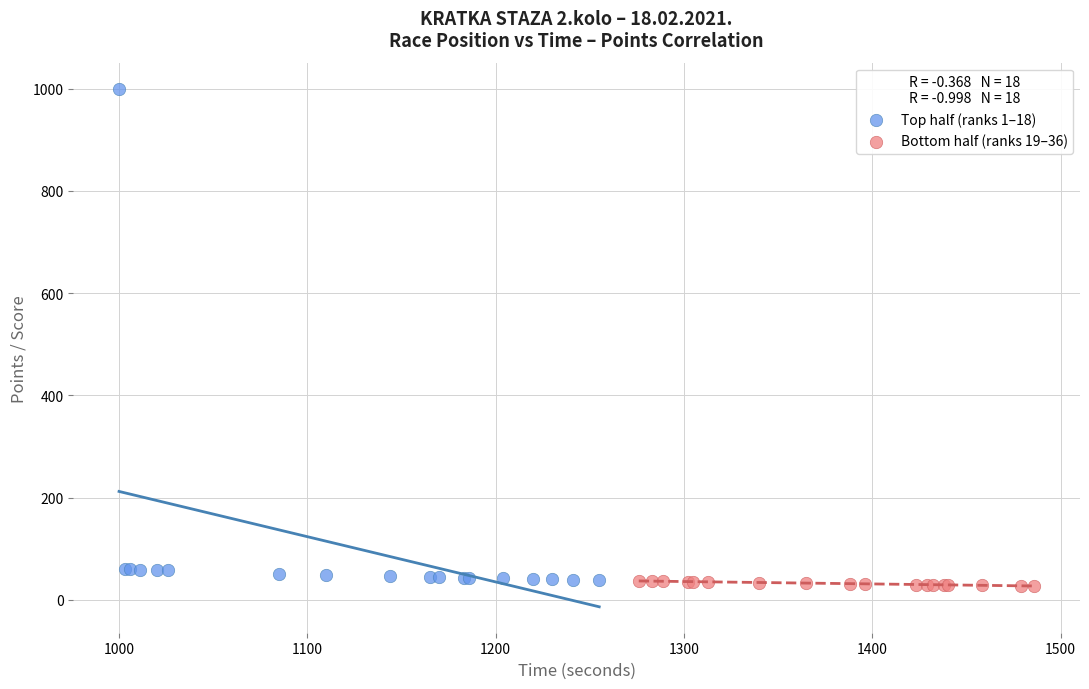

What are all the series names shown in the legend?

Top half (ranks 1–18), Bottom half (ranks 19–36)